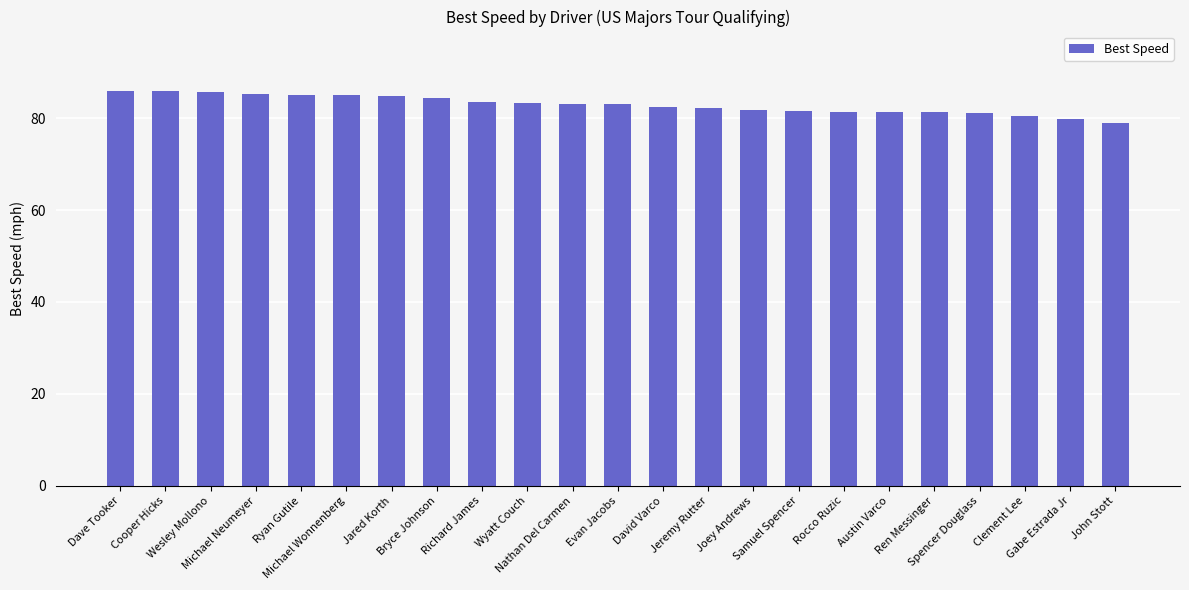

What is the value of the 6th bar from the left?

84.9